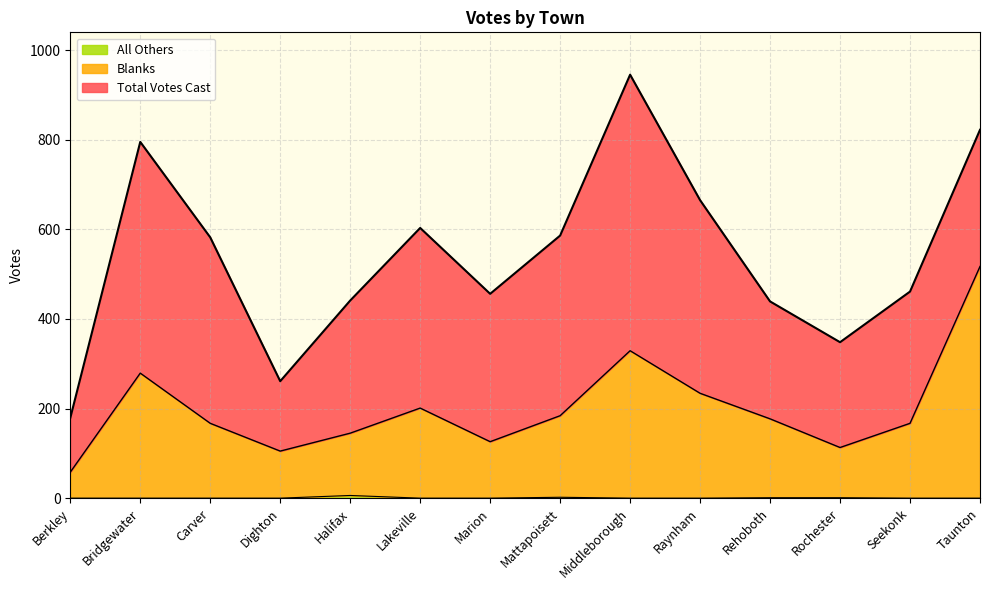

How many interior local peaks does the Total Votes Cast series have?

3